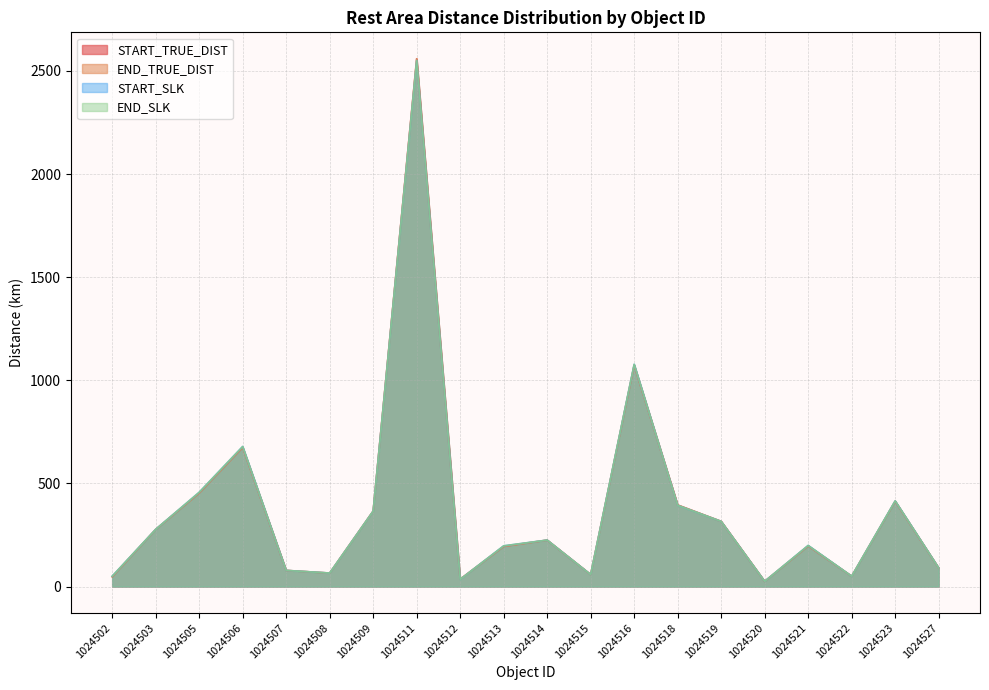

True or false: END_TRUE_DIST and START_TRUE_DIST cross at least once.

False